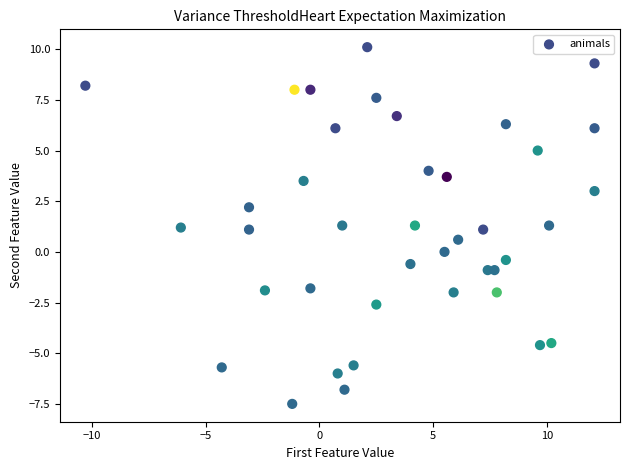

What is the range of Y values (max minus min)?

17.6